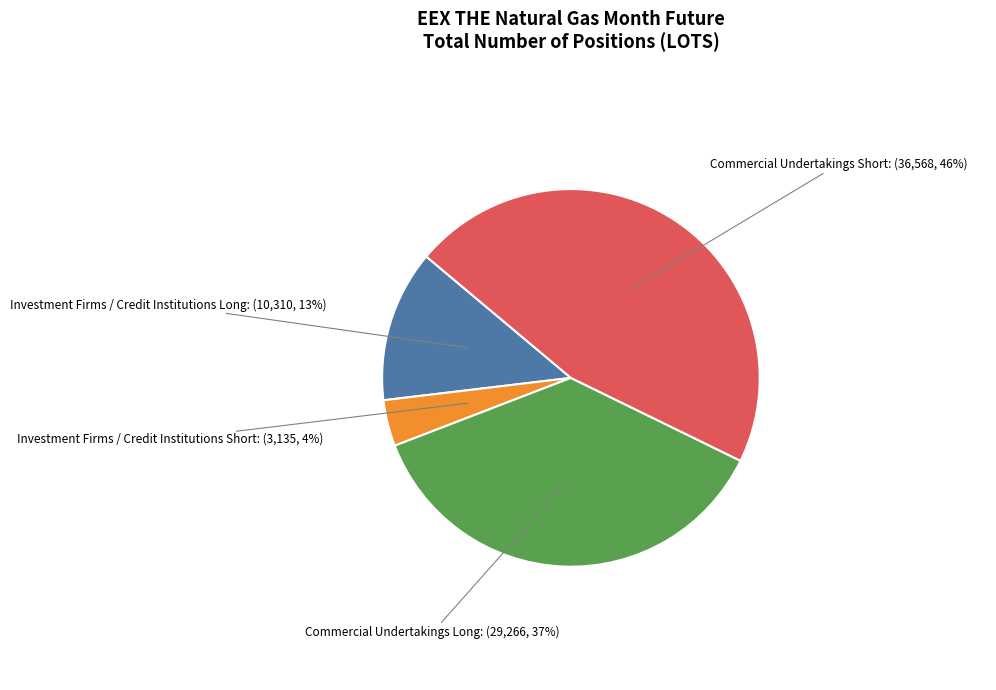

How many slices are in this pie chart?

4